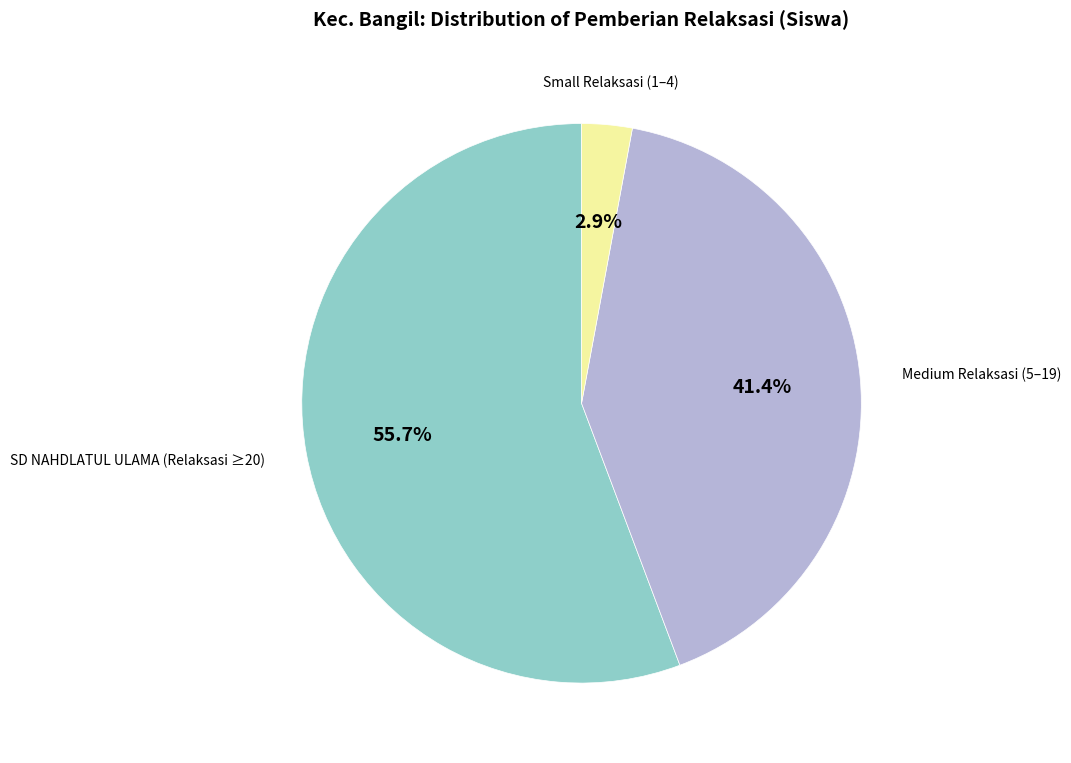

How many slices are in this pie chart?

3